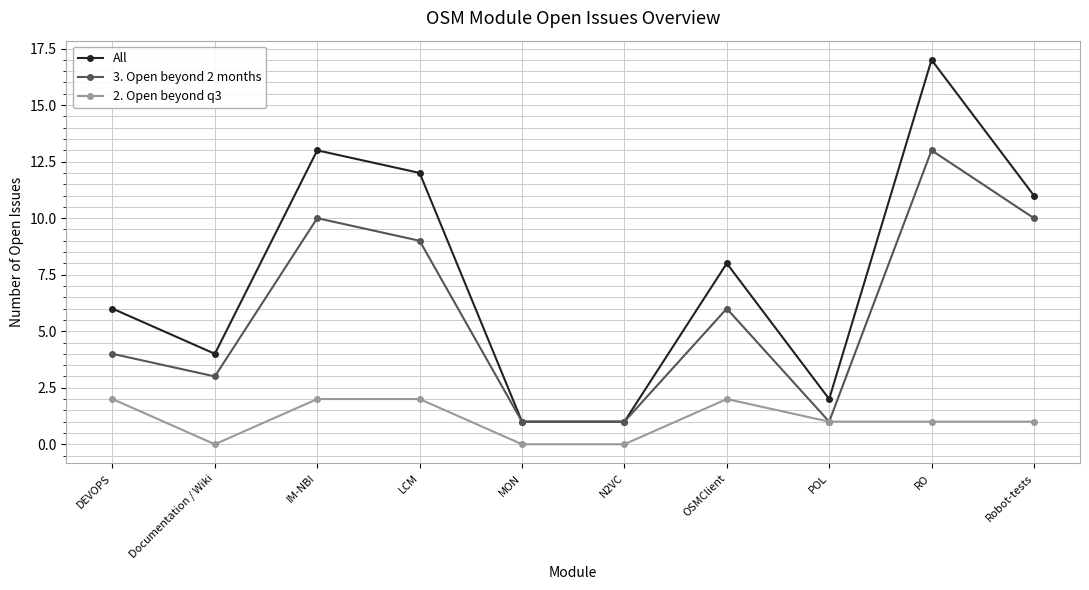

At RO, list the series in order from smallest to largest.

2. Open beyond q3, 3. Open beyond 2 months, All